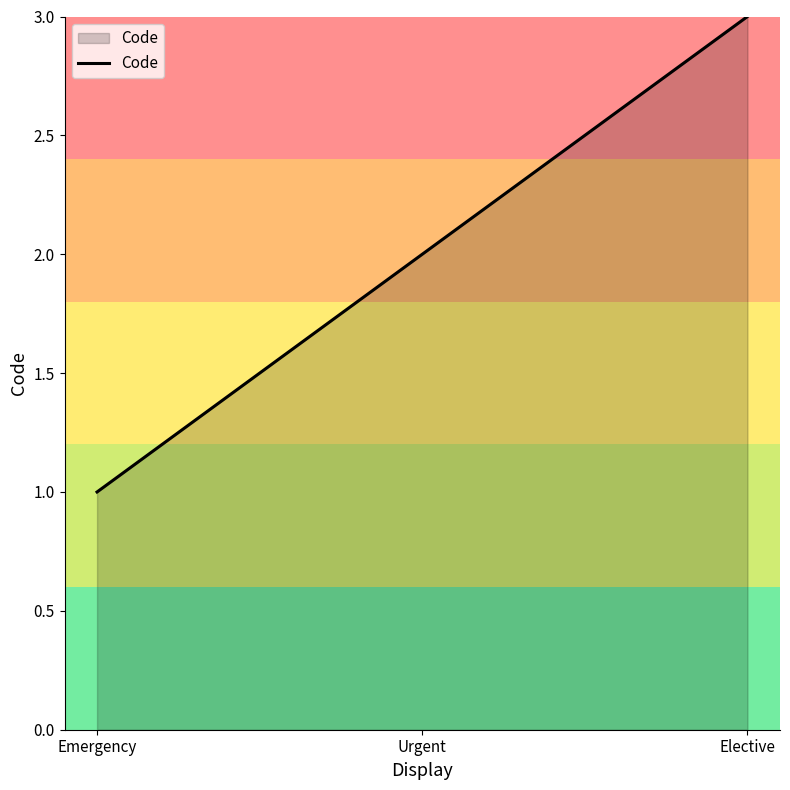

How many values are between 1 and 3?

3